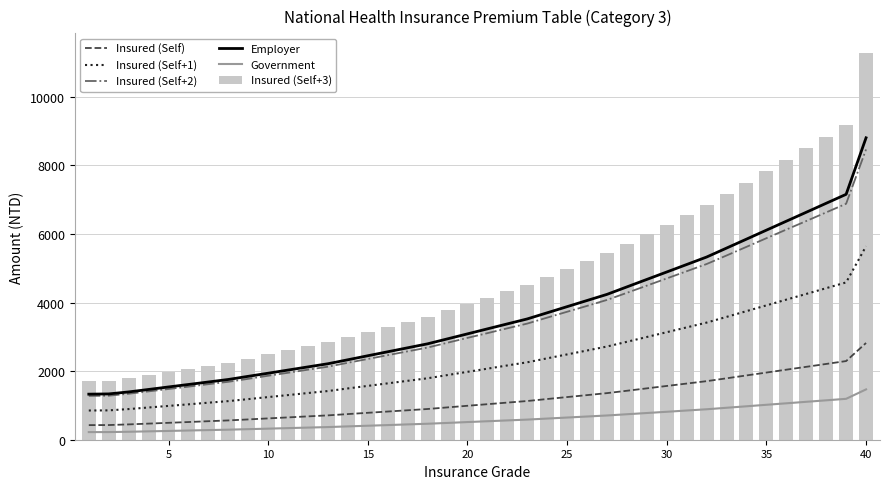

The value of Insured (Self+3) at 10 is 2488. True or false?

True